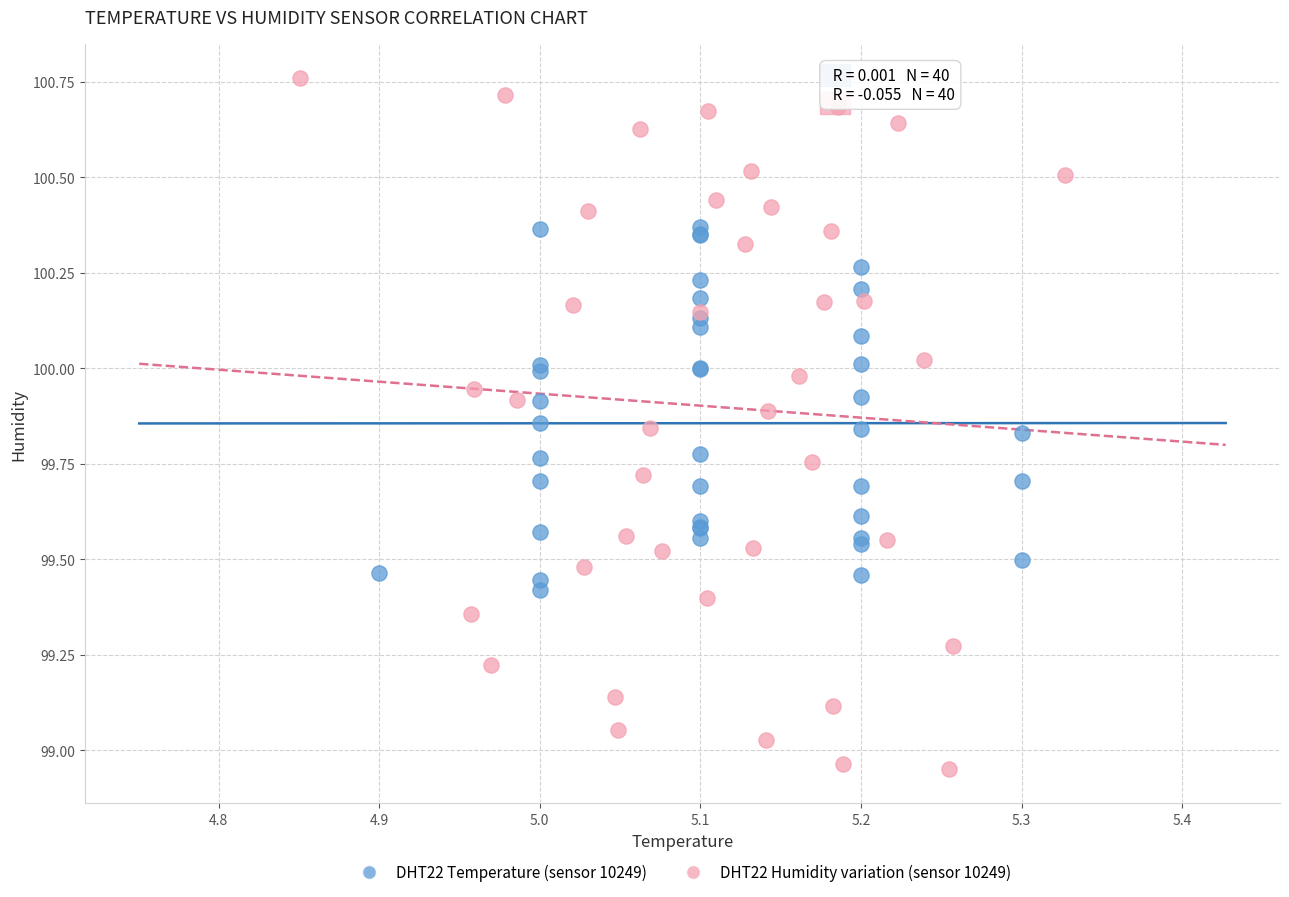

What are all the series names shown in the legend?

DHT22 Temperature (sensor 10249), DHT22 Humidity variation (sensor 10249)